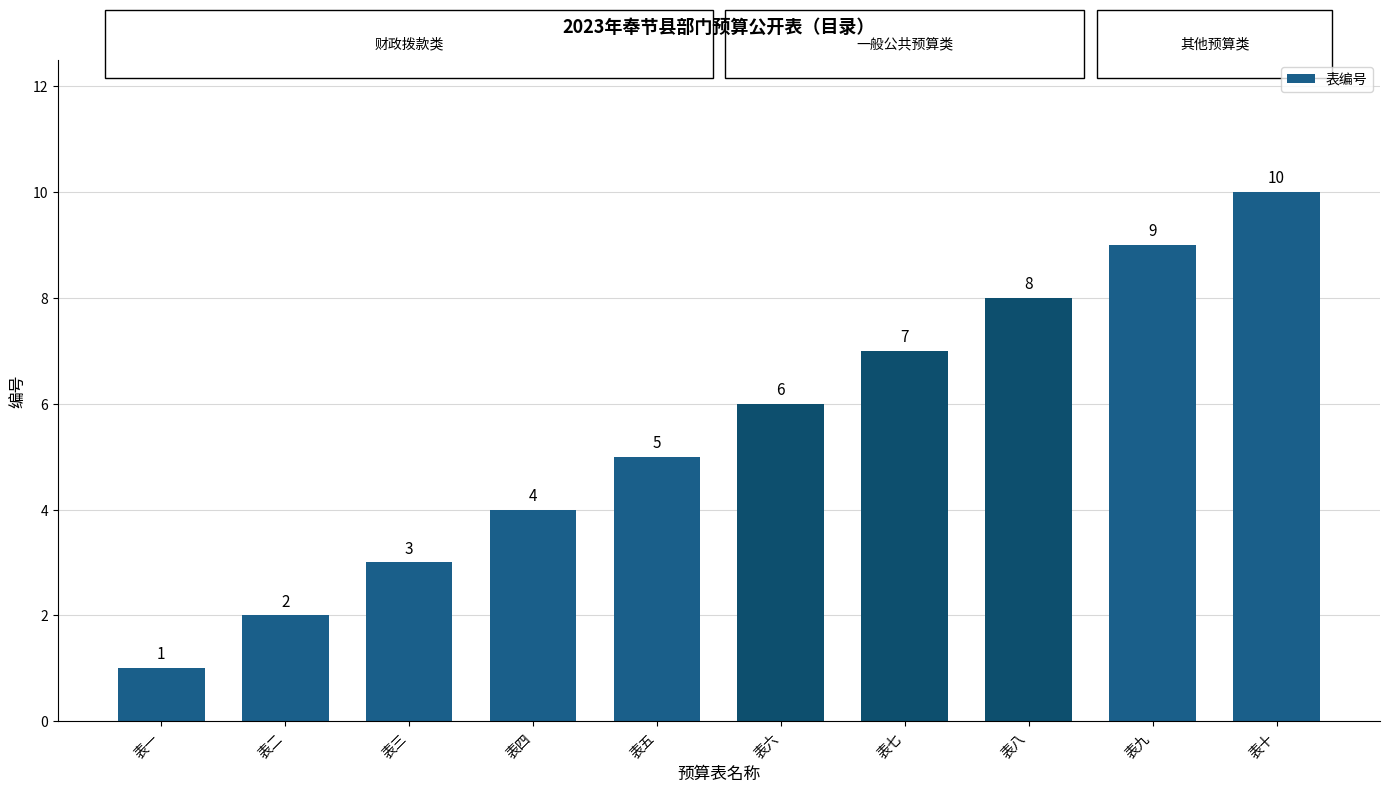

What is the minimum value shown in the chart?

1